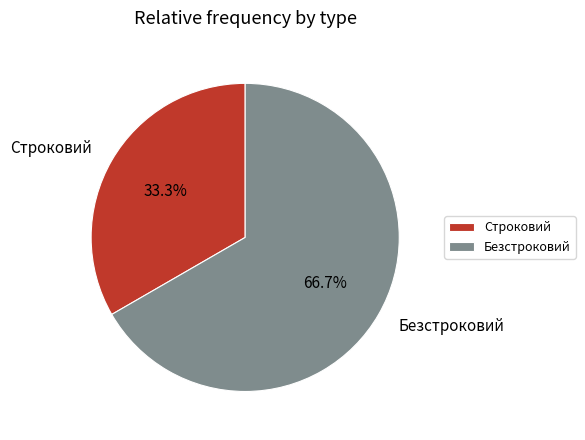

True or false: Безстроковий accounts for 67% of the total.

True